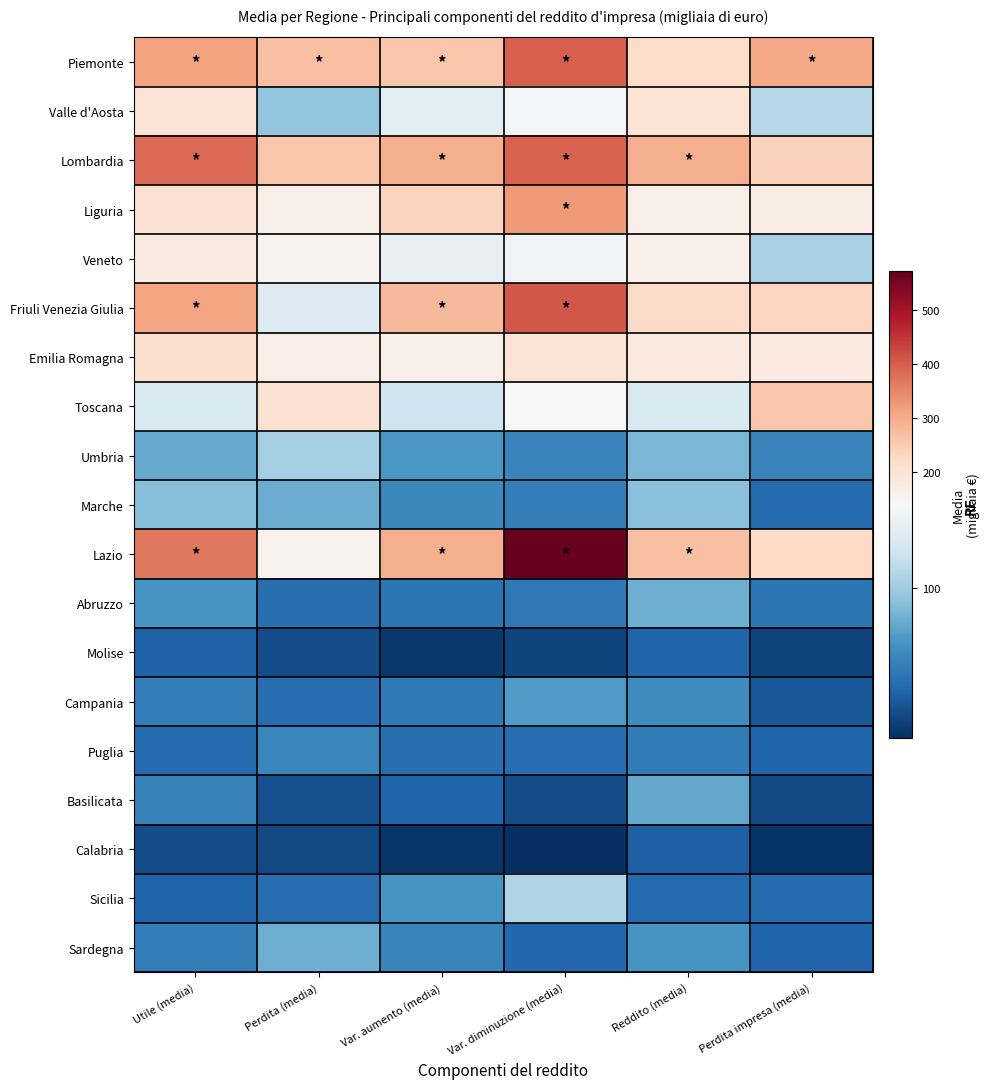

How many distinct data groups are displayed?

19